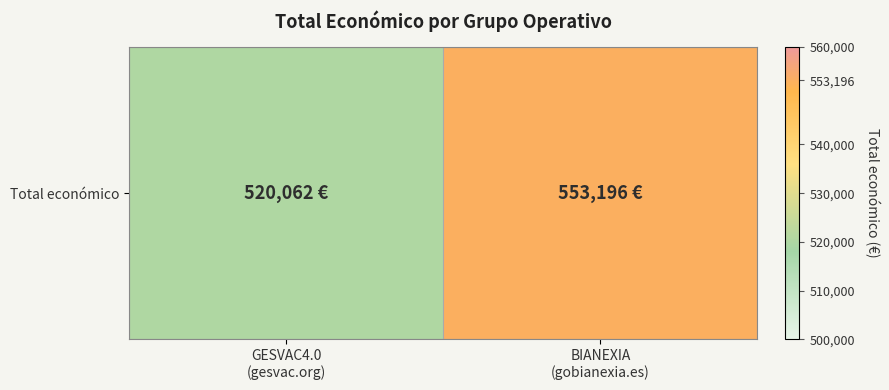

The chart shows a value of 354490 at GESVAC4.0
(gesvac.org). True or false?

False